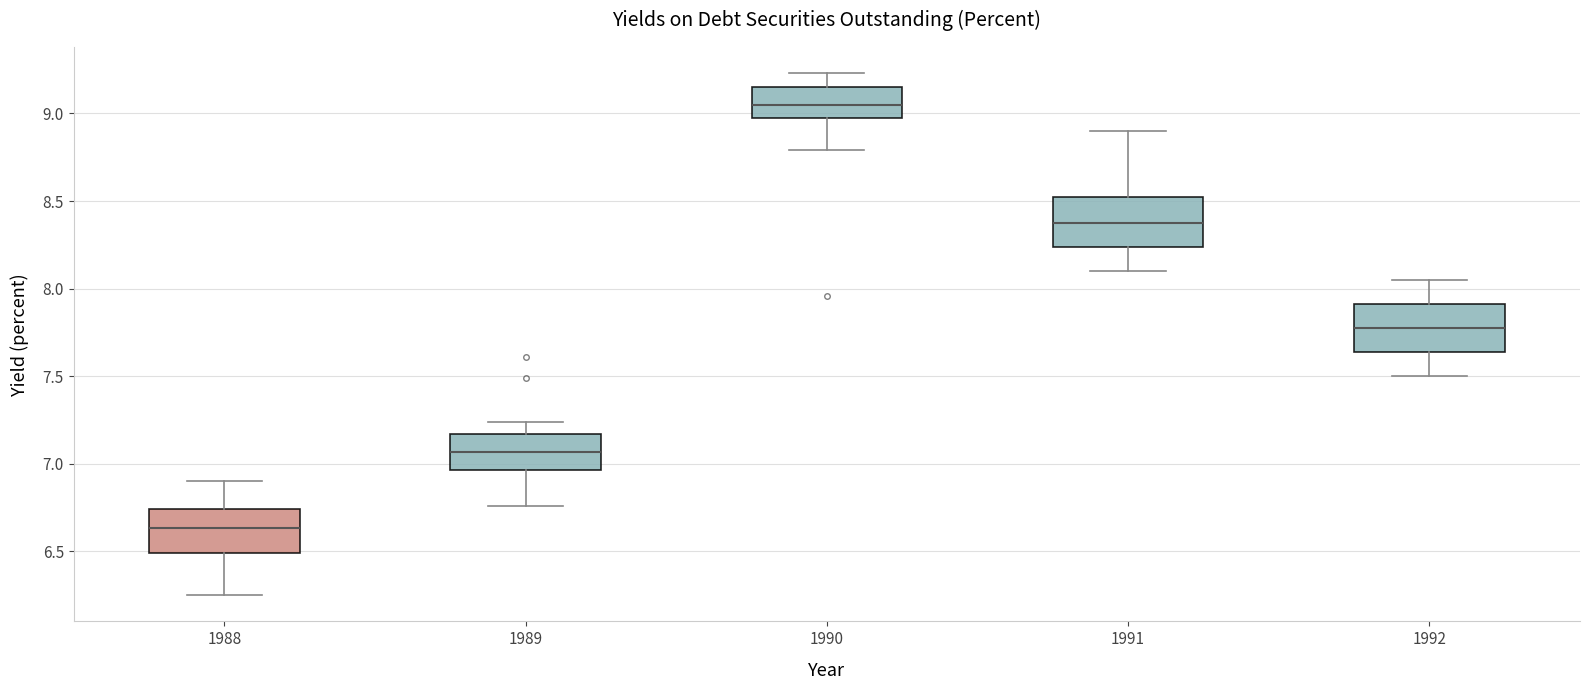

Which box has the lowest median line?

1988